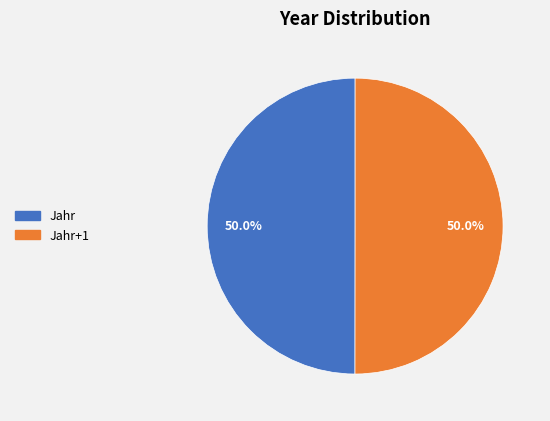

How many slices are in this pie chart?

2